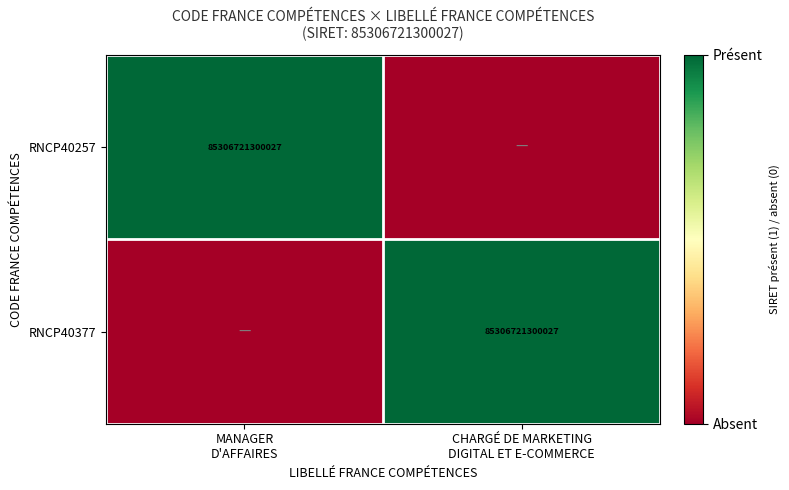

At which label is RNCP40257 closest to 0?

CHARGÉ DE MARKETING DIGITAL ET E-COMMERCE